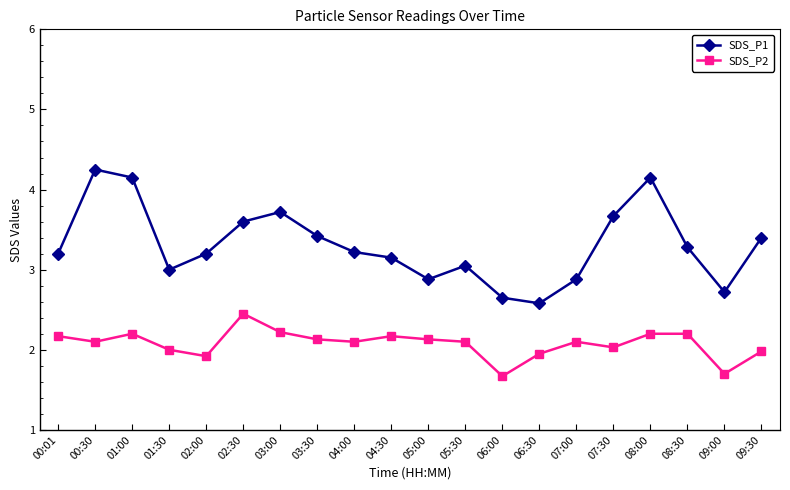

Which category has the highest value across all series?

00:30